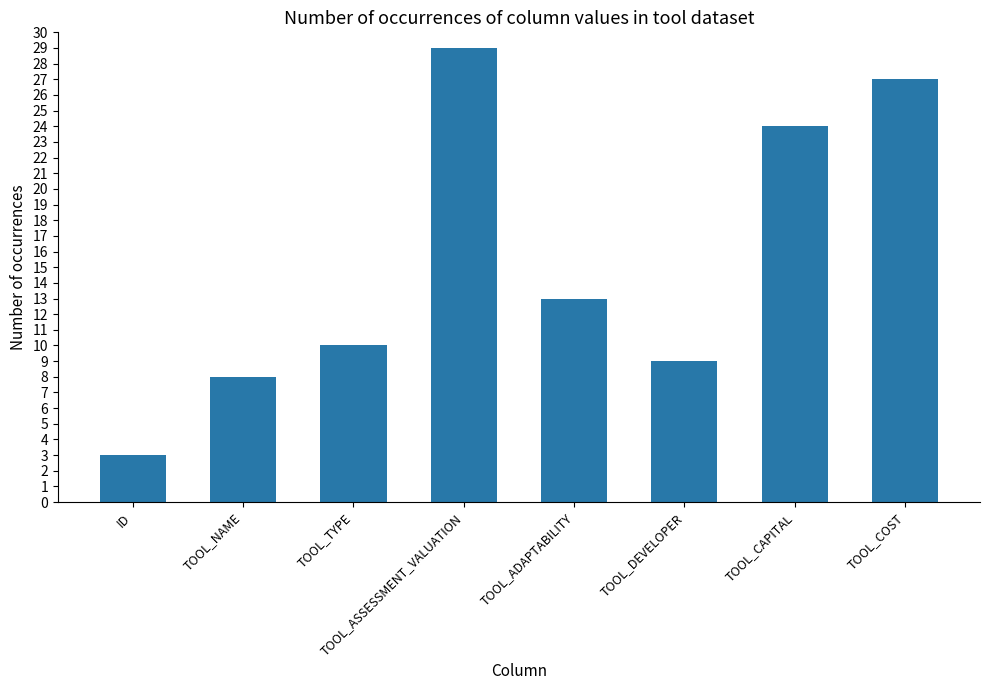

What is the difference between the maximum and minimum values?

26